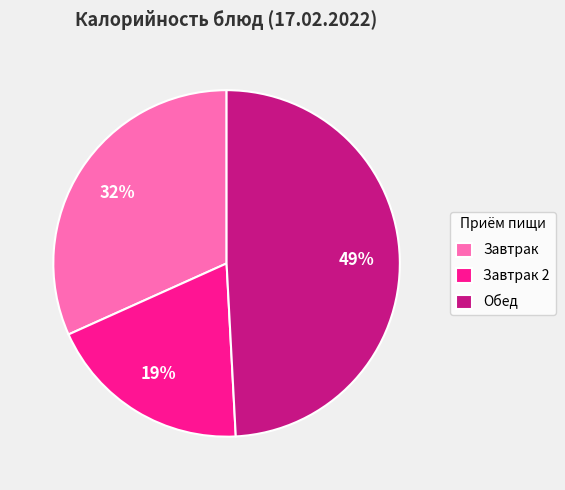

To the nearest percent, what is the difference between the largest and smallest slice percentages?

30%